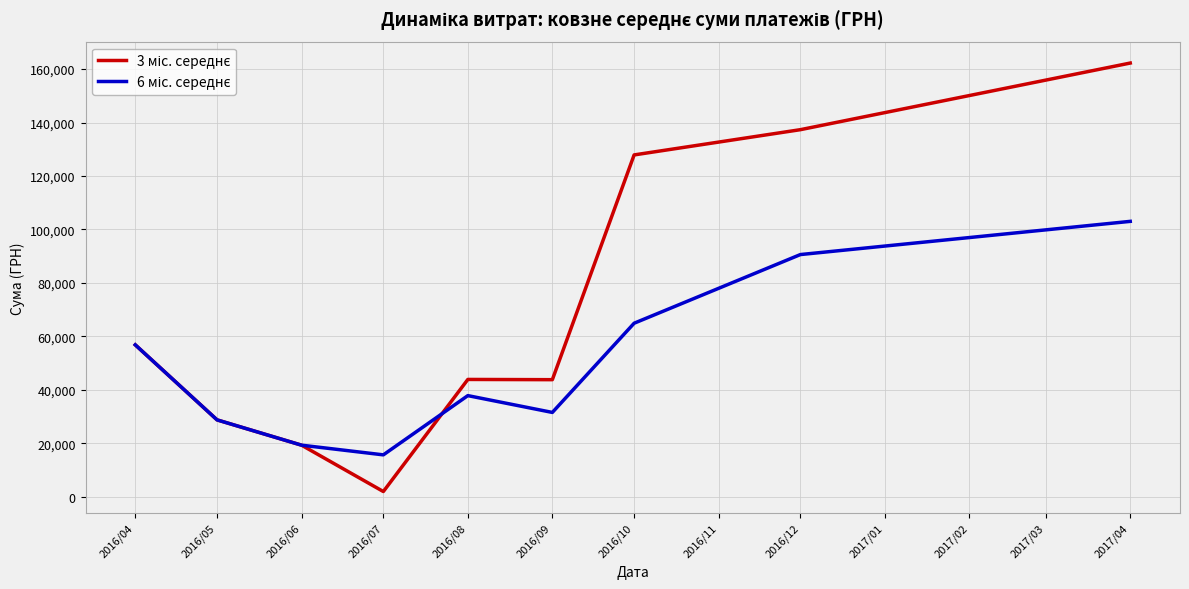

What is the difference between the highest and lowest values at 2016/08?

6052.1